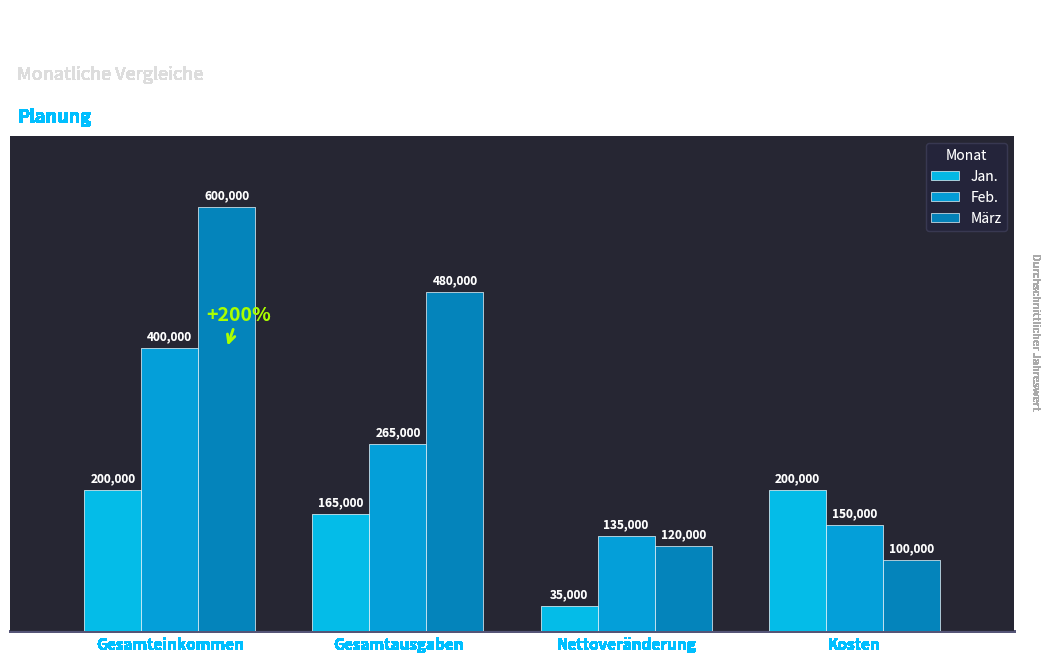

What is the sum of all Jan. values?

600000